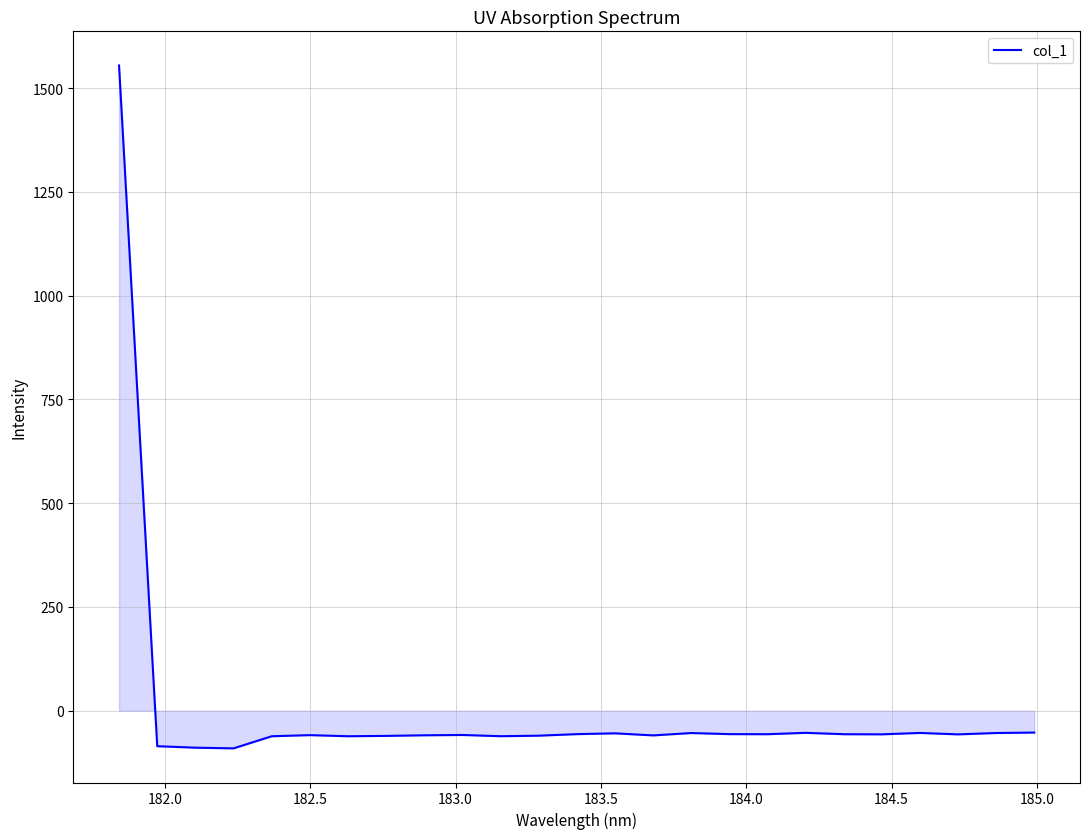

How many values are below -56?

18